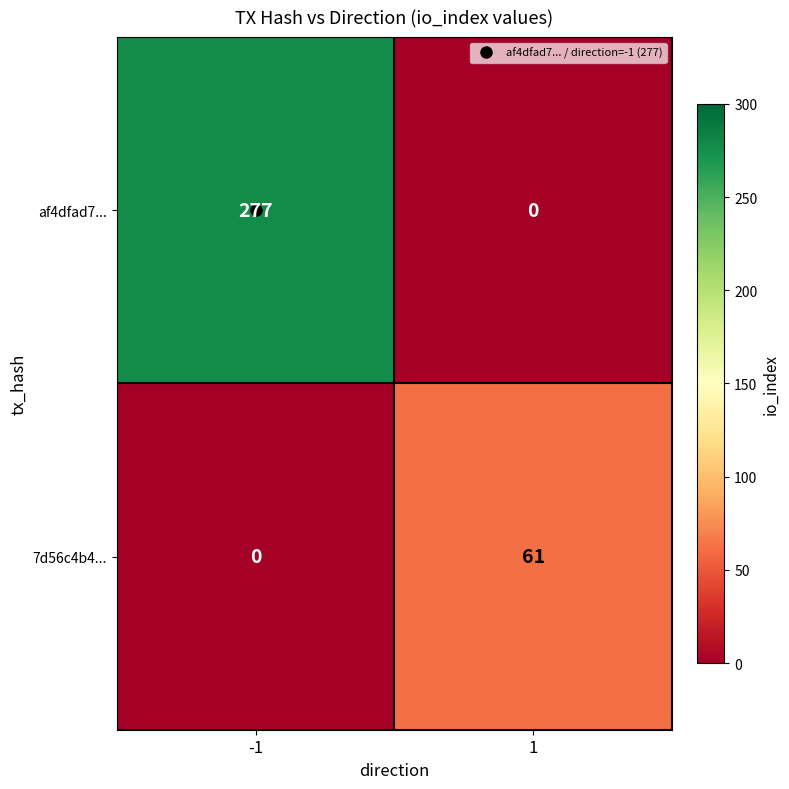

What value does the 7d56c4b4... series have at 1?

61